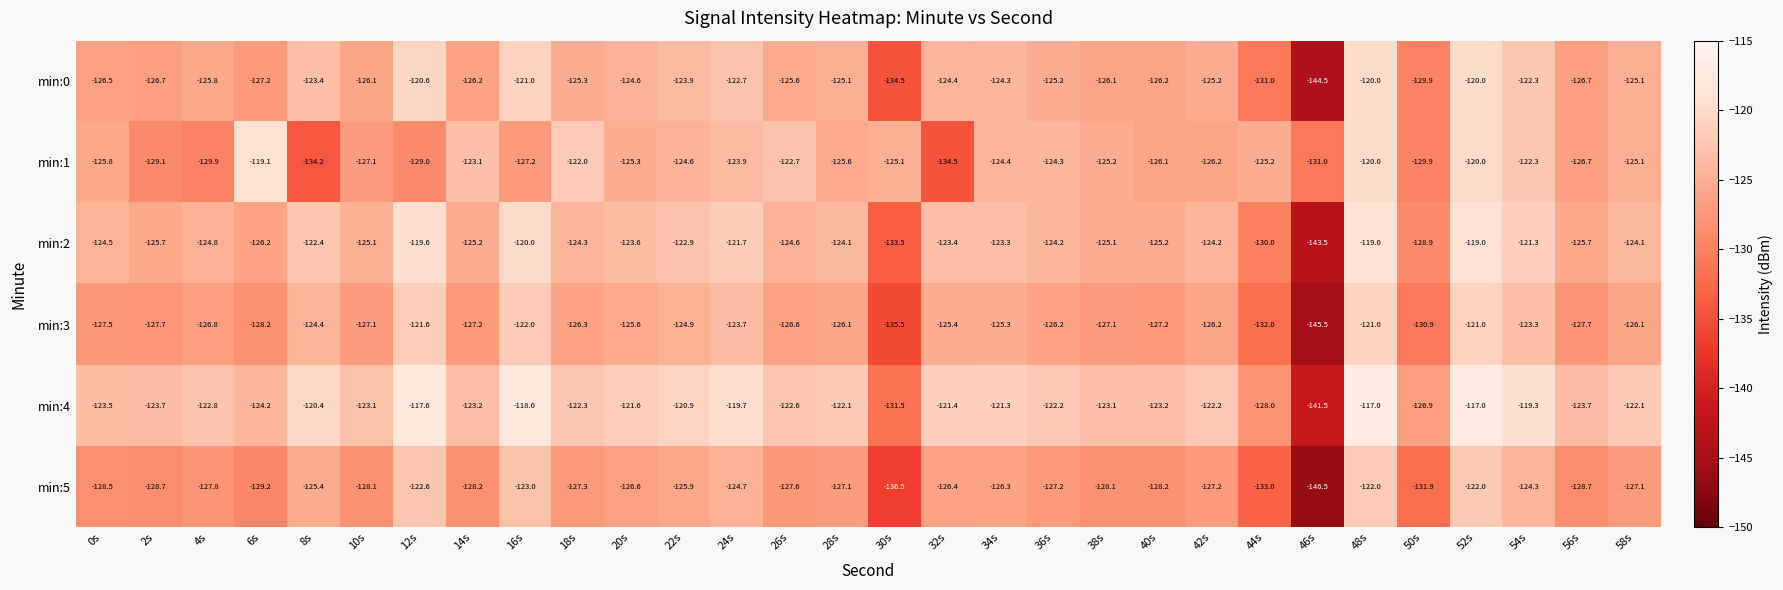

Is it true that min:5 equals -219.6 at 6s?

False